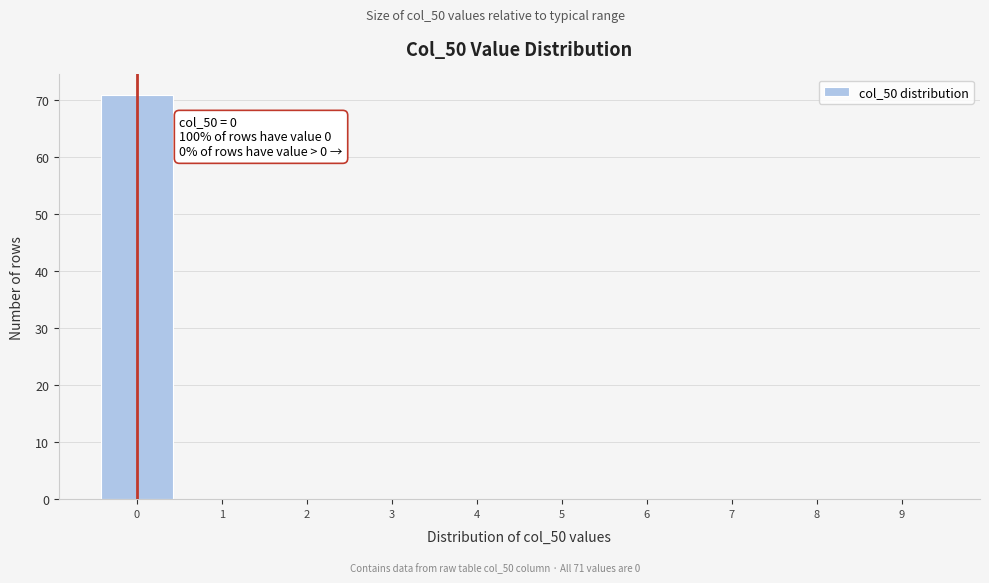

Which range on the x-axis has the tallest bar?

-0.5 to 0.5